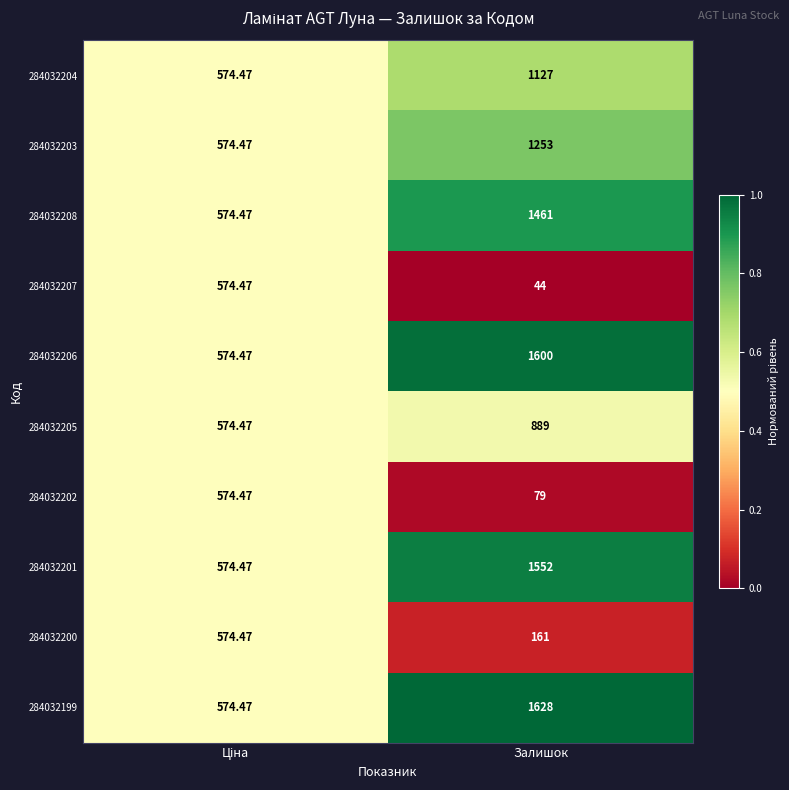

At which category does the chart reach its minimum across all series?

Залишок